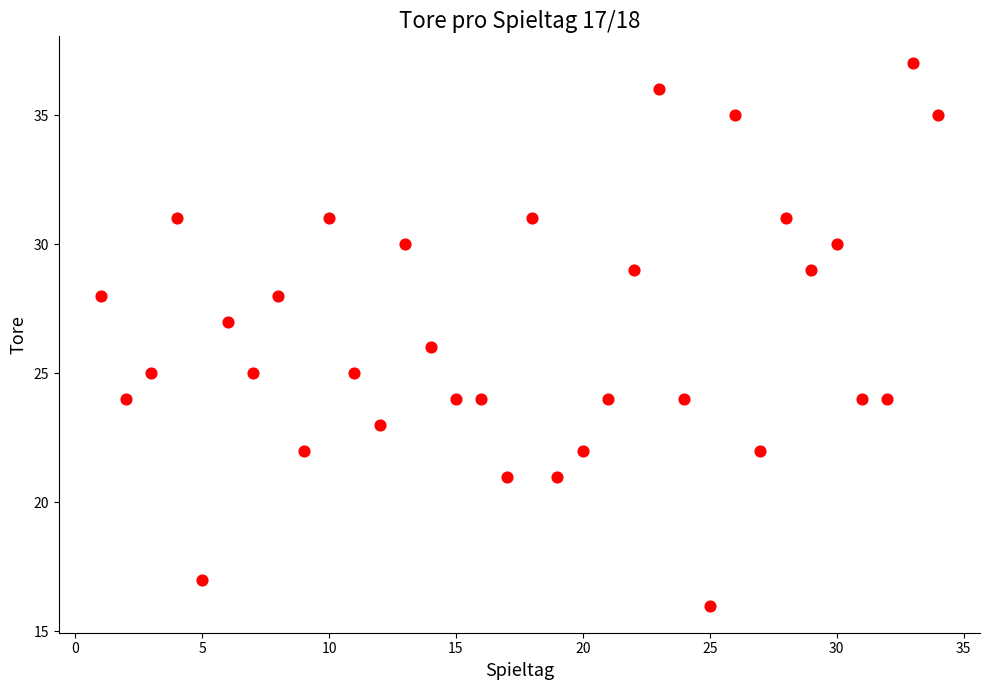

What is the range of Y values (max minus min)?

21